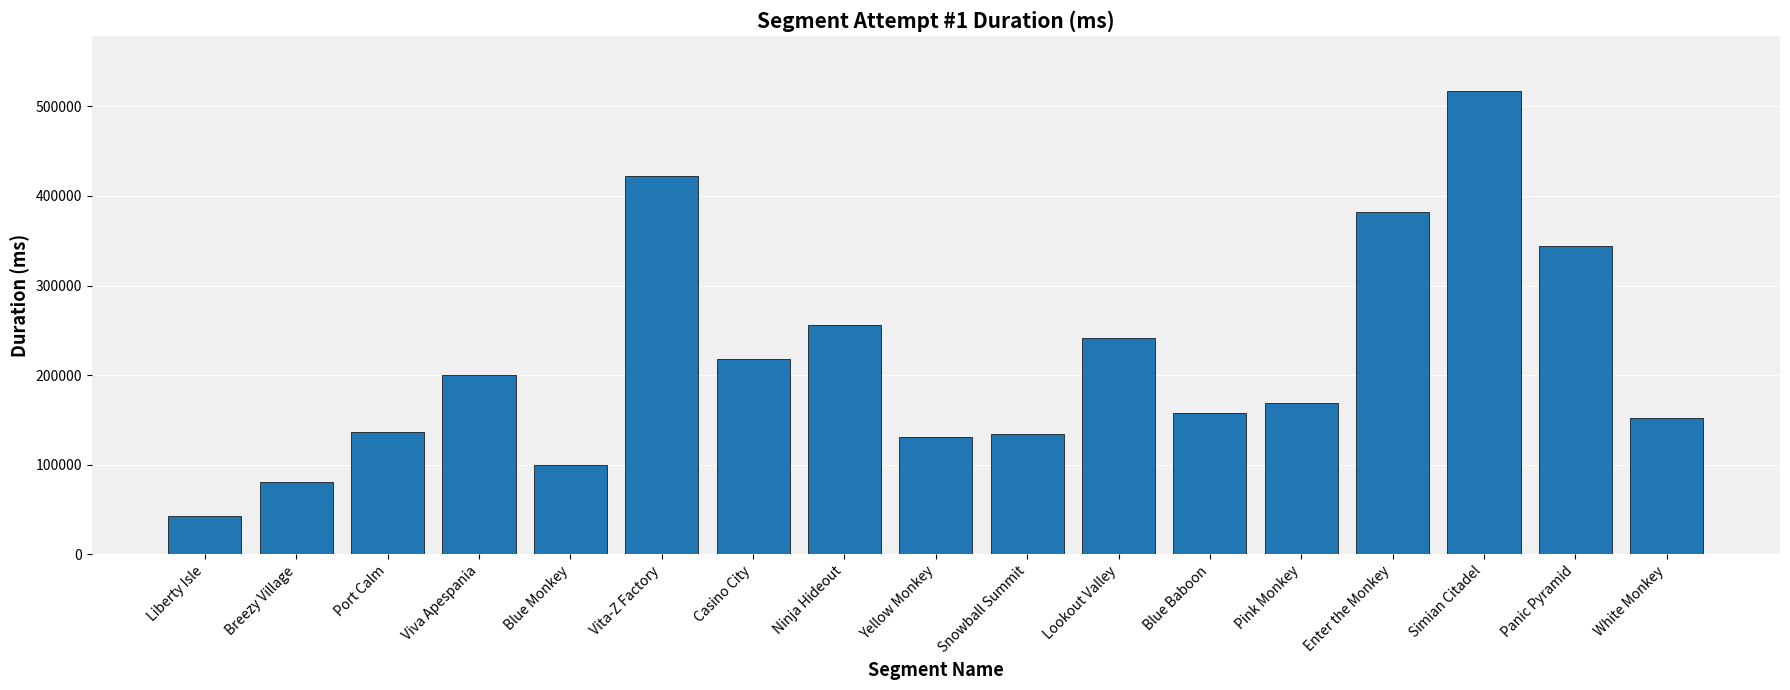

What is the maximum value shown in the chart?

516702